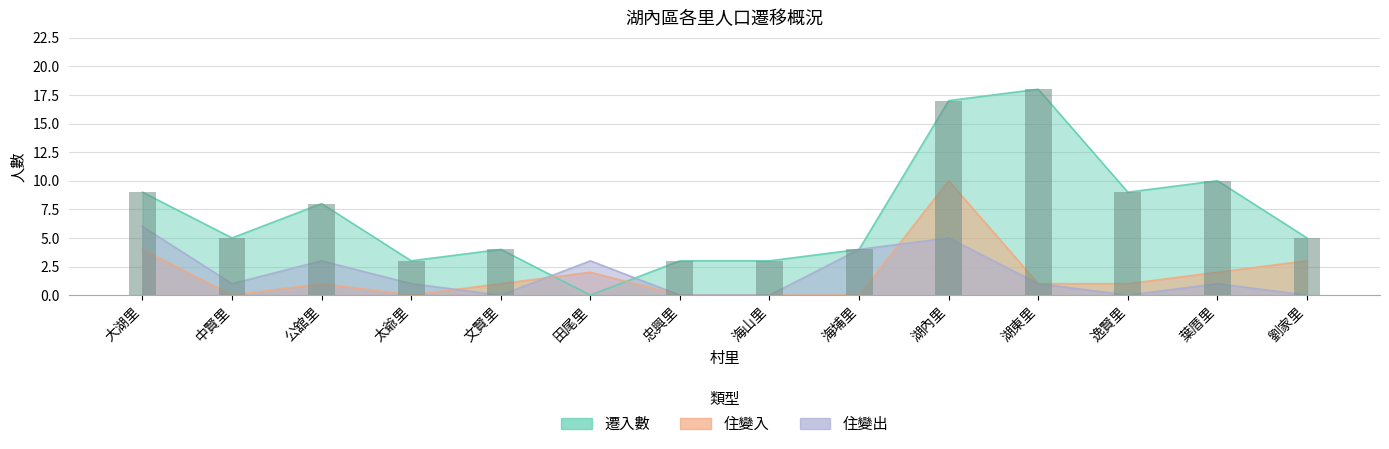

What is the difference between the maximum and minimum values in the 住變出 series?

6